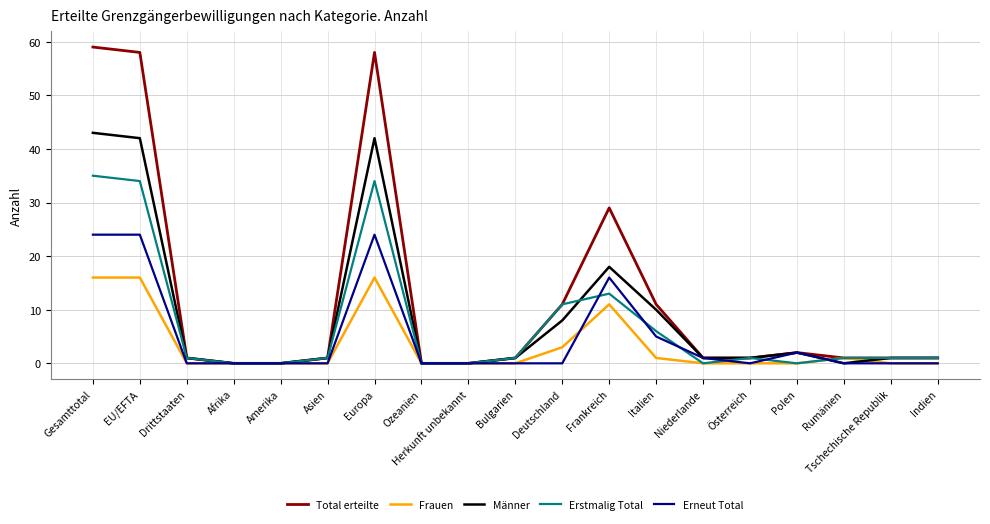

Where does the Erstmalig Total series first go above 1?

Gesamttotal